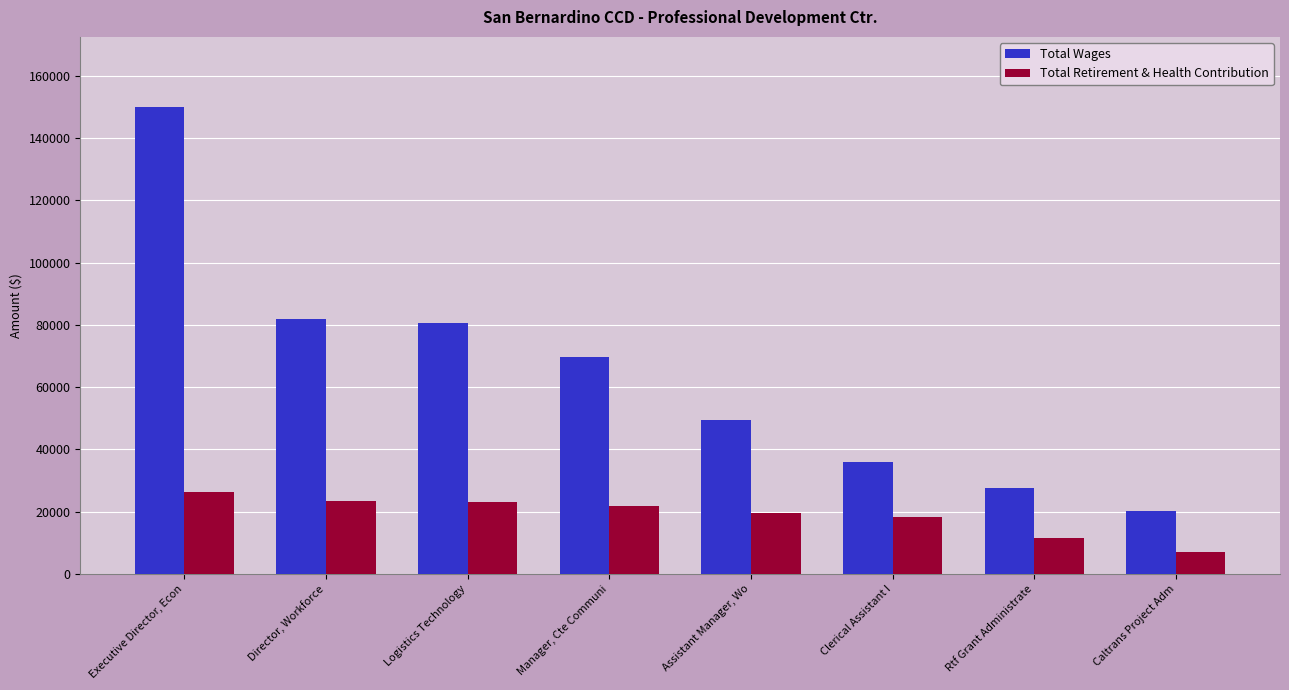

At which category is the sum across all series the highest?

Executive Director, Econ